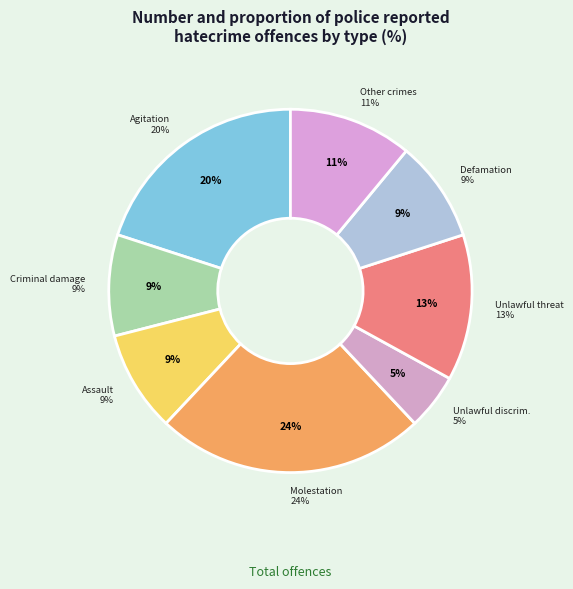

How many segments does this pie chart have?

8